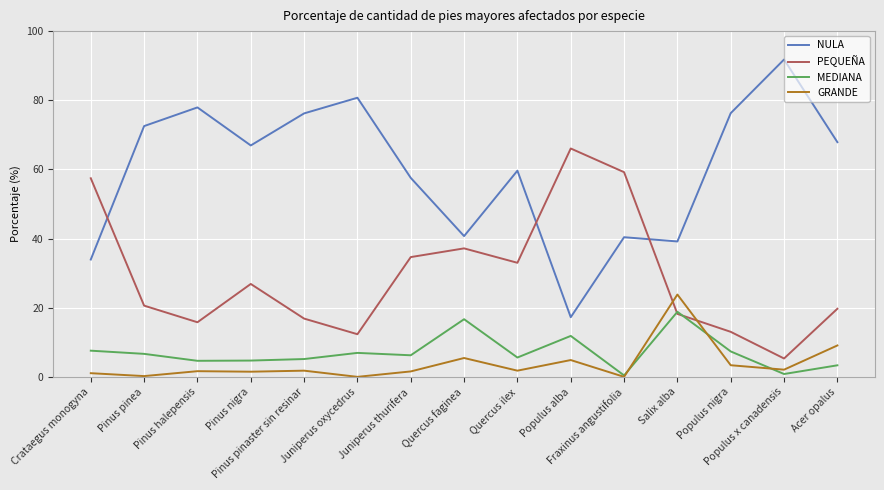

Which label corresponds to the largest value in the chart?

Populus x canadensis